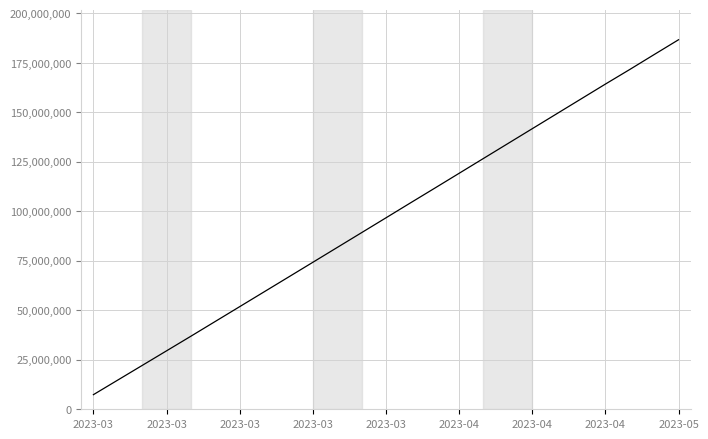

Does the chart display data point markers on the line(s)?

No